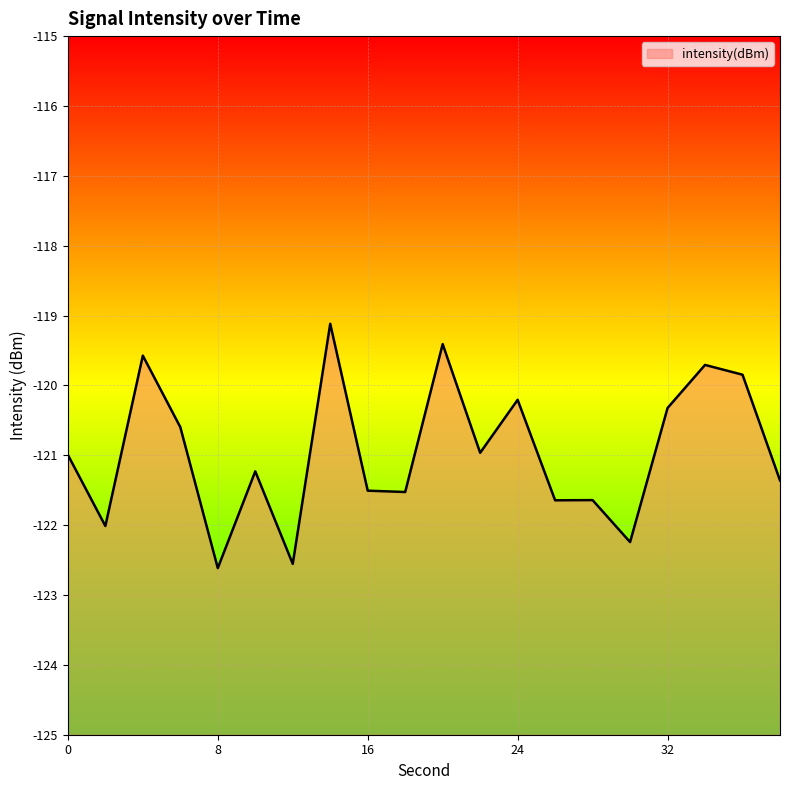

What is the greatest value displayed?

-119.1